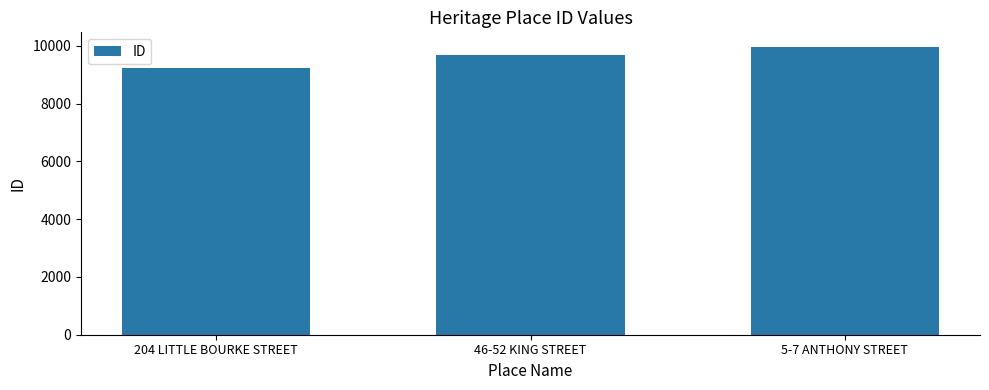

Count the number of categories in the chart.

3